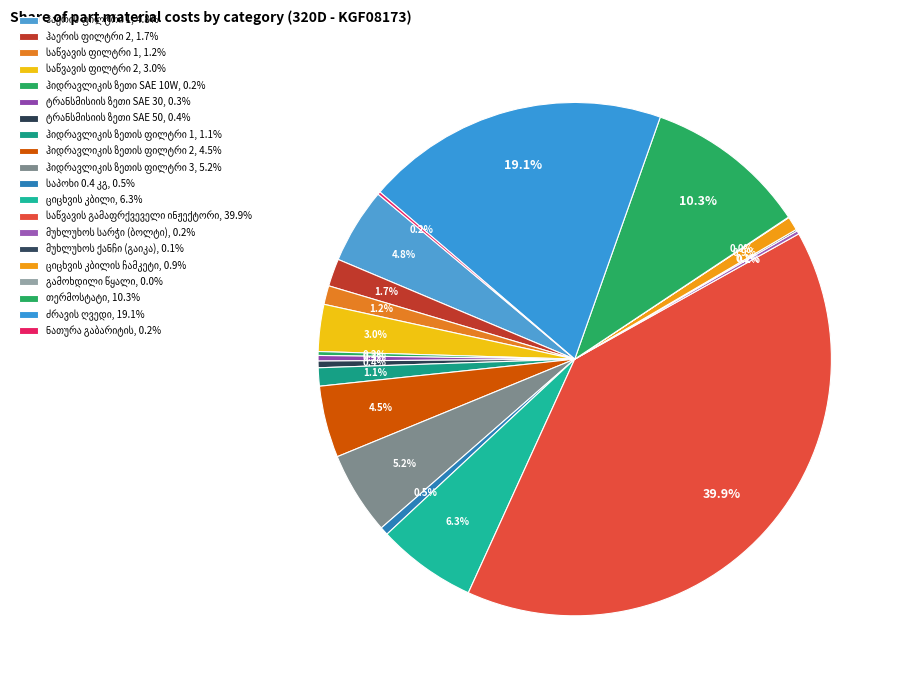

Which slice is the largest?

საწვავის გამაფრქვეველი ინჟექტორი